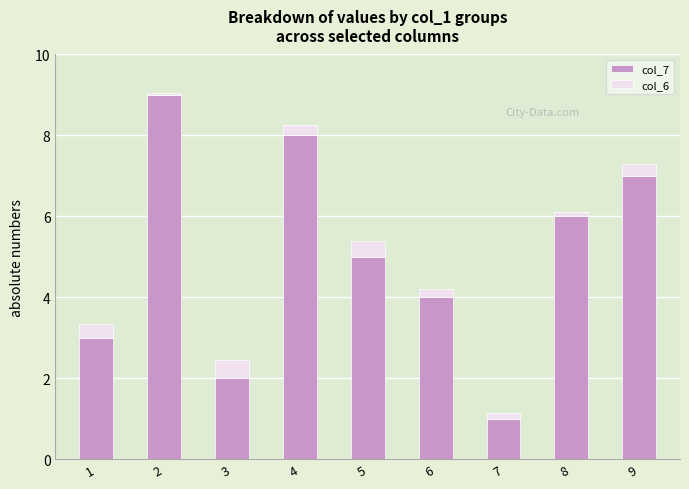

The value of col_7 at 5 is 5.0. True or false?

True